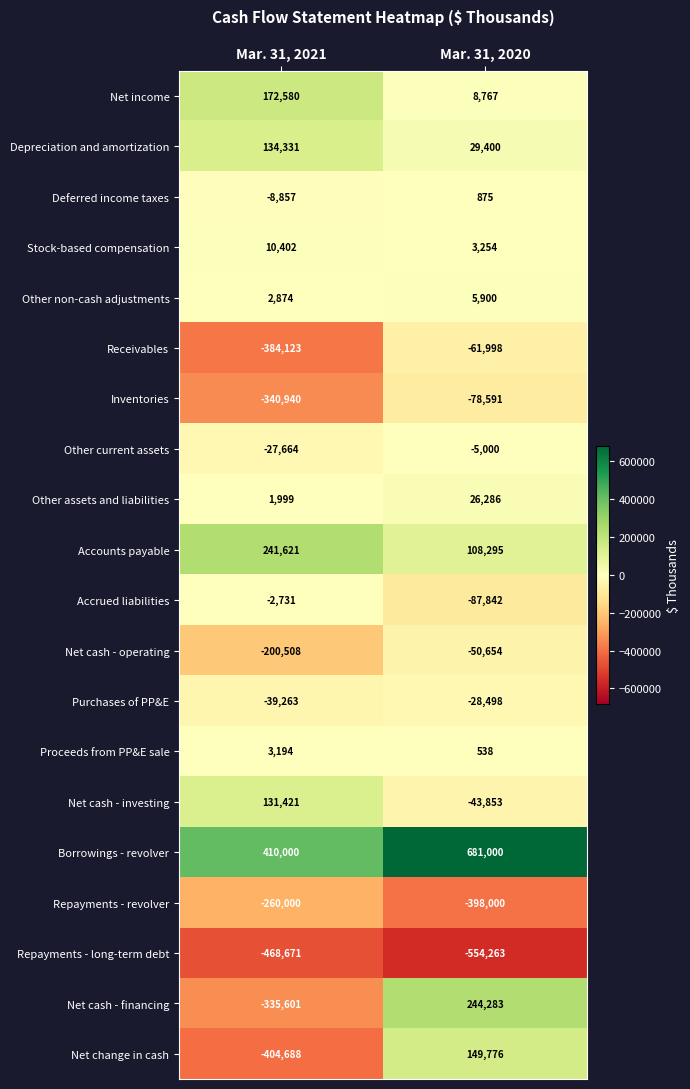

What value does the Accrued liabilities series have at Mar. 31, 2021, to the nearest 10?

-2730